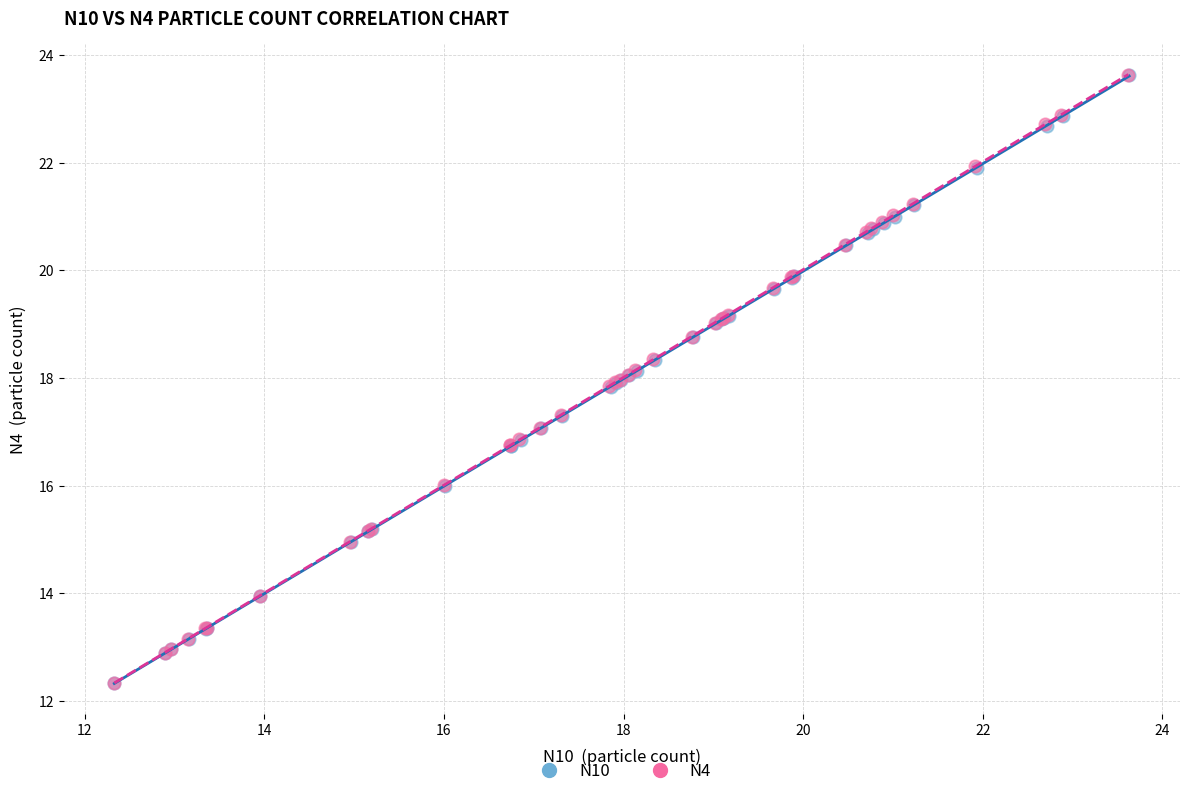

What are all the series names shown in the legend?

N10, N4